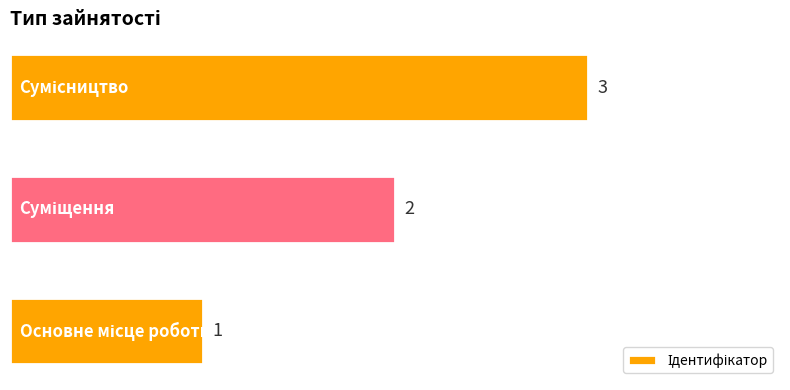

How many values are between 1 and 3?

3